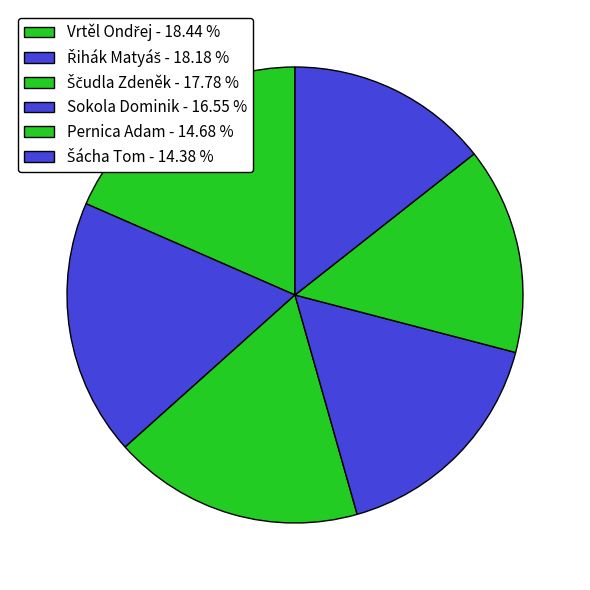

Is there any slice that represents more than half of the pie?

No